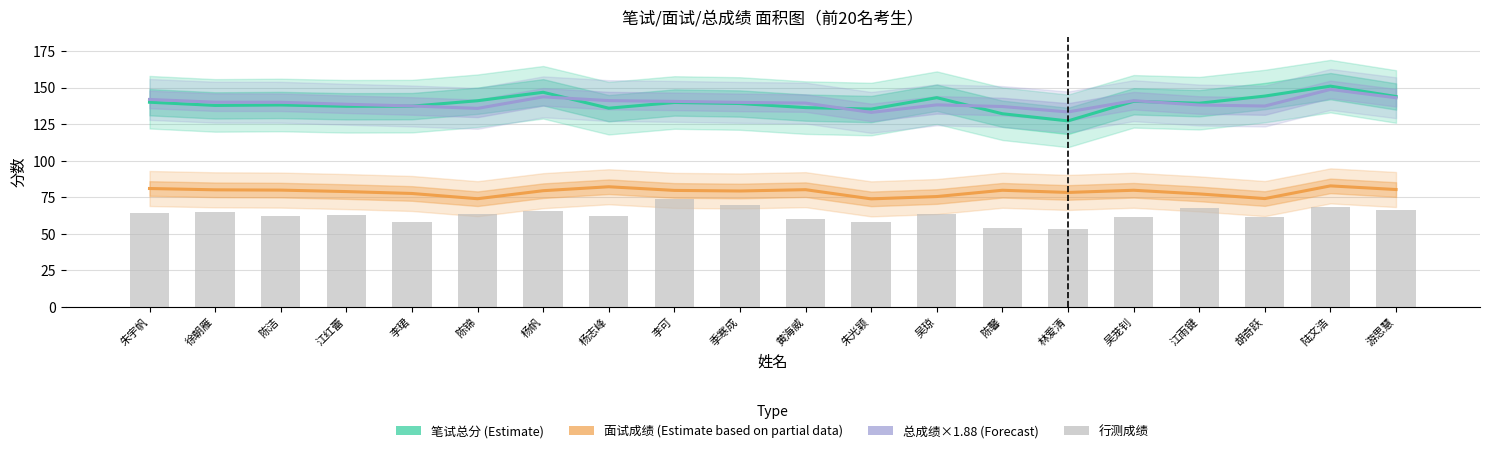

Rank the categories by 行测成绩 value from highest to lowest.

李可, 季寒成, 陆文浩, 江雨键, 游思慧, 杨帆, 徐朝雁, 朱宇帆, 吴琼, 陈锦, 江红蕾, 杨志峰, 陈洁, 胡奇跃, 吴茏钊, 黄海威, 李珺, 朱光颖, 陈馨, 林爱清